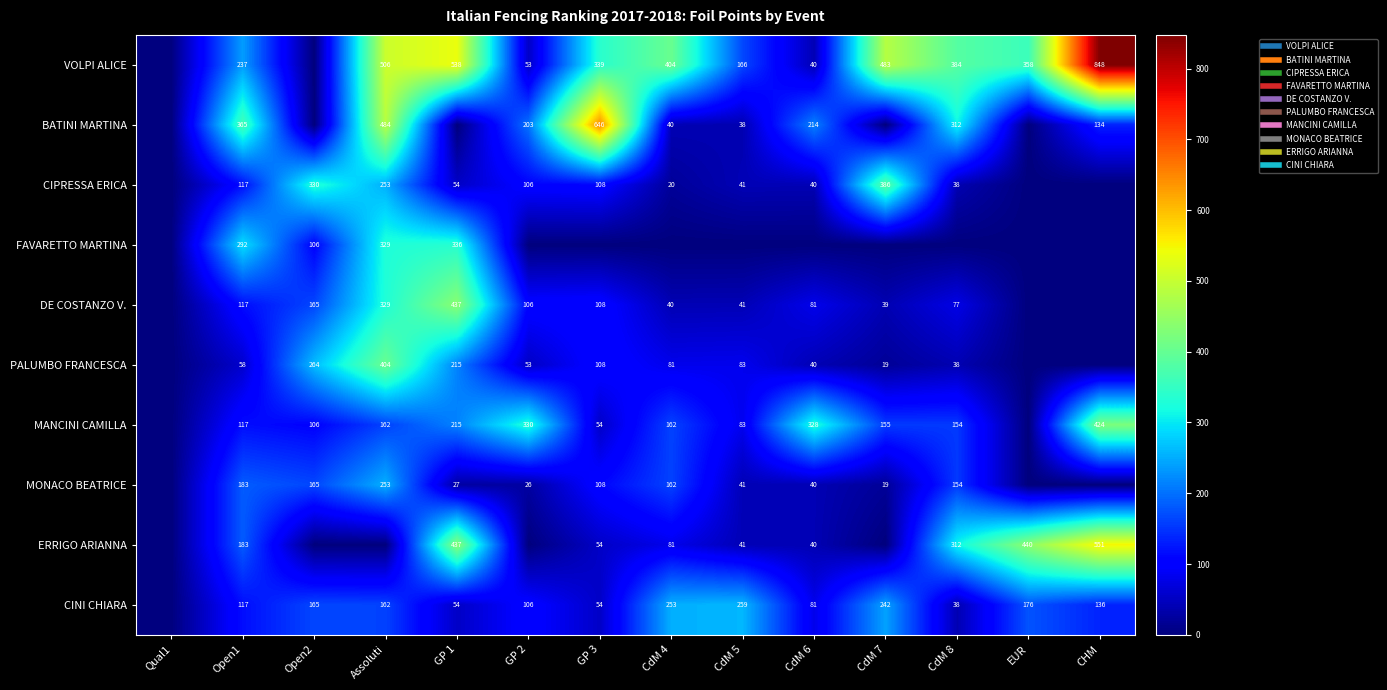

How many positive values does the CINI CHIARA series have?

13